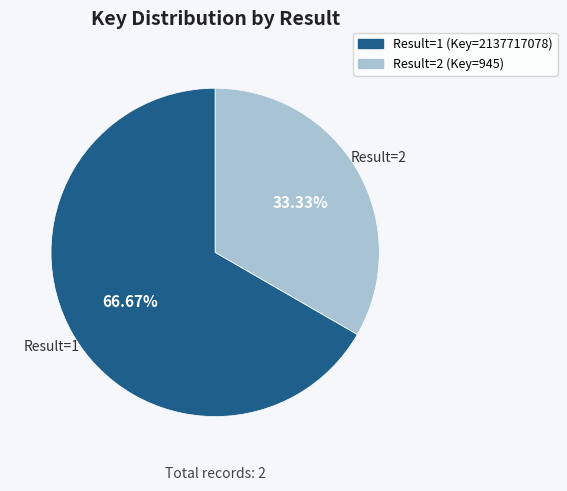

Does any single category account for the majority?

Yes